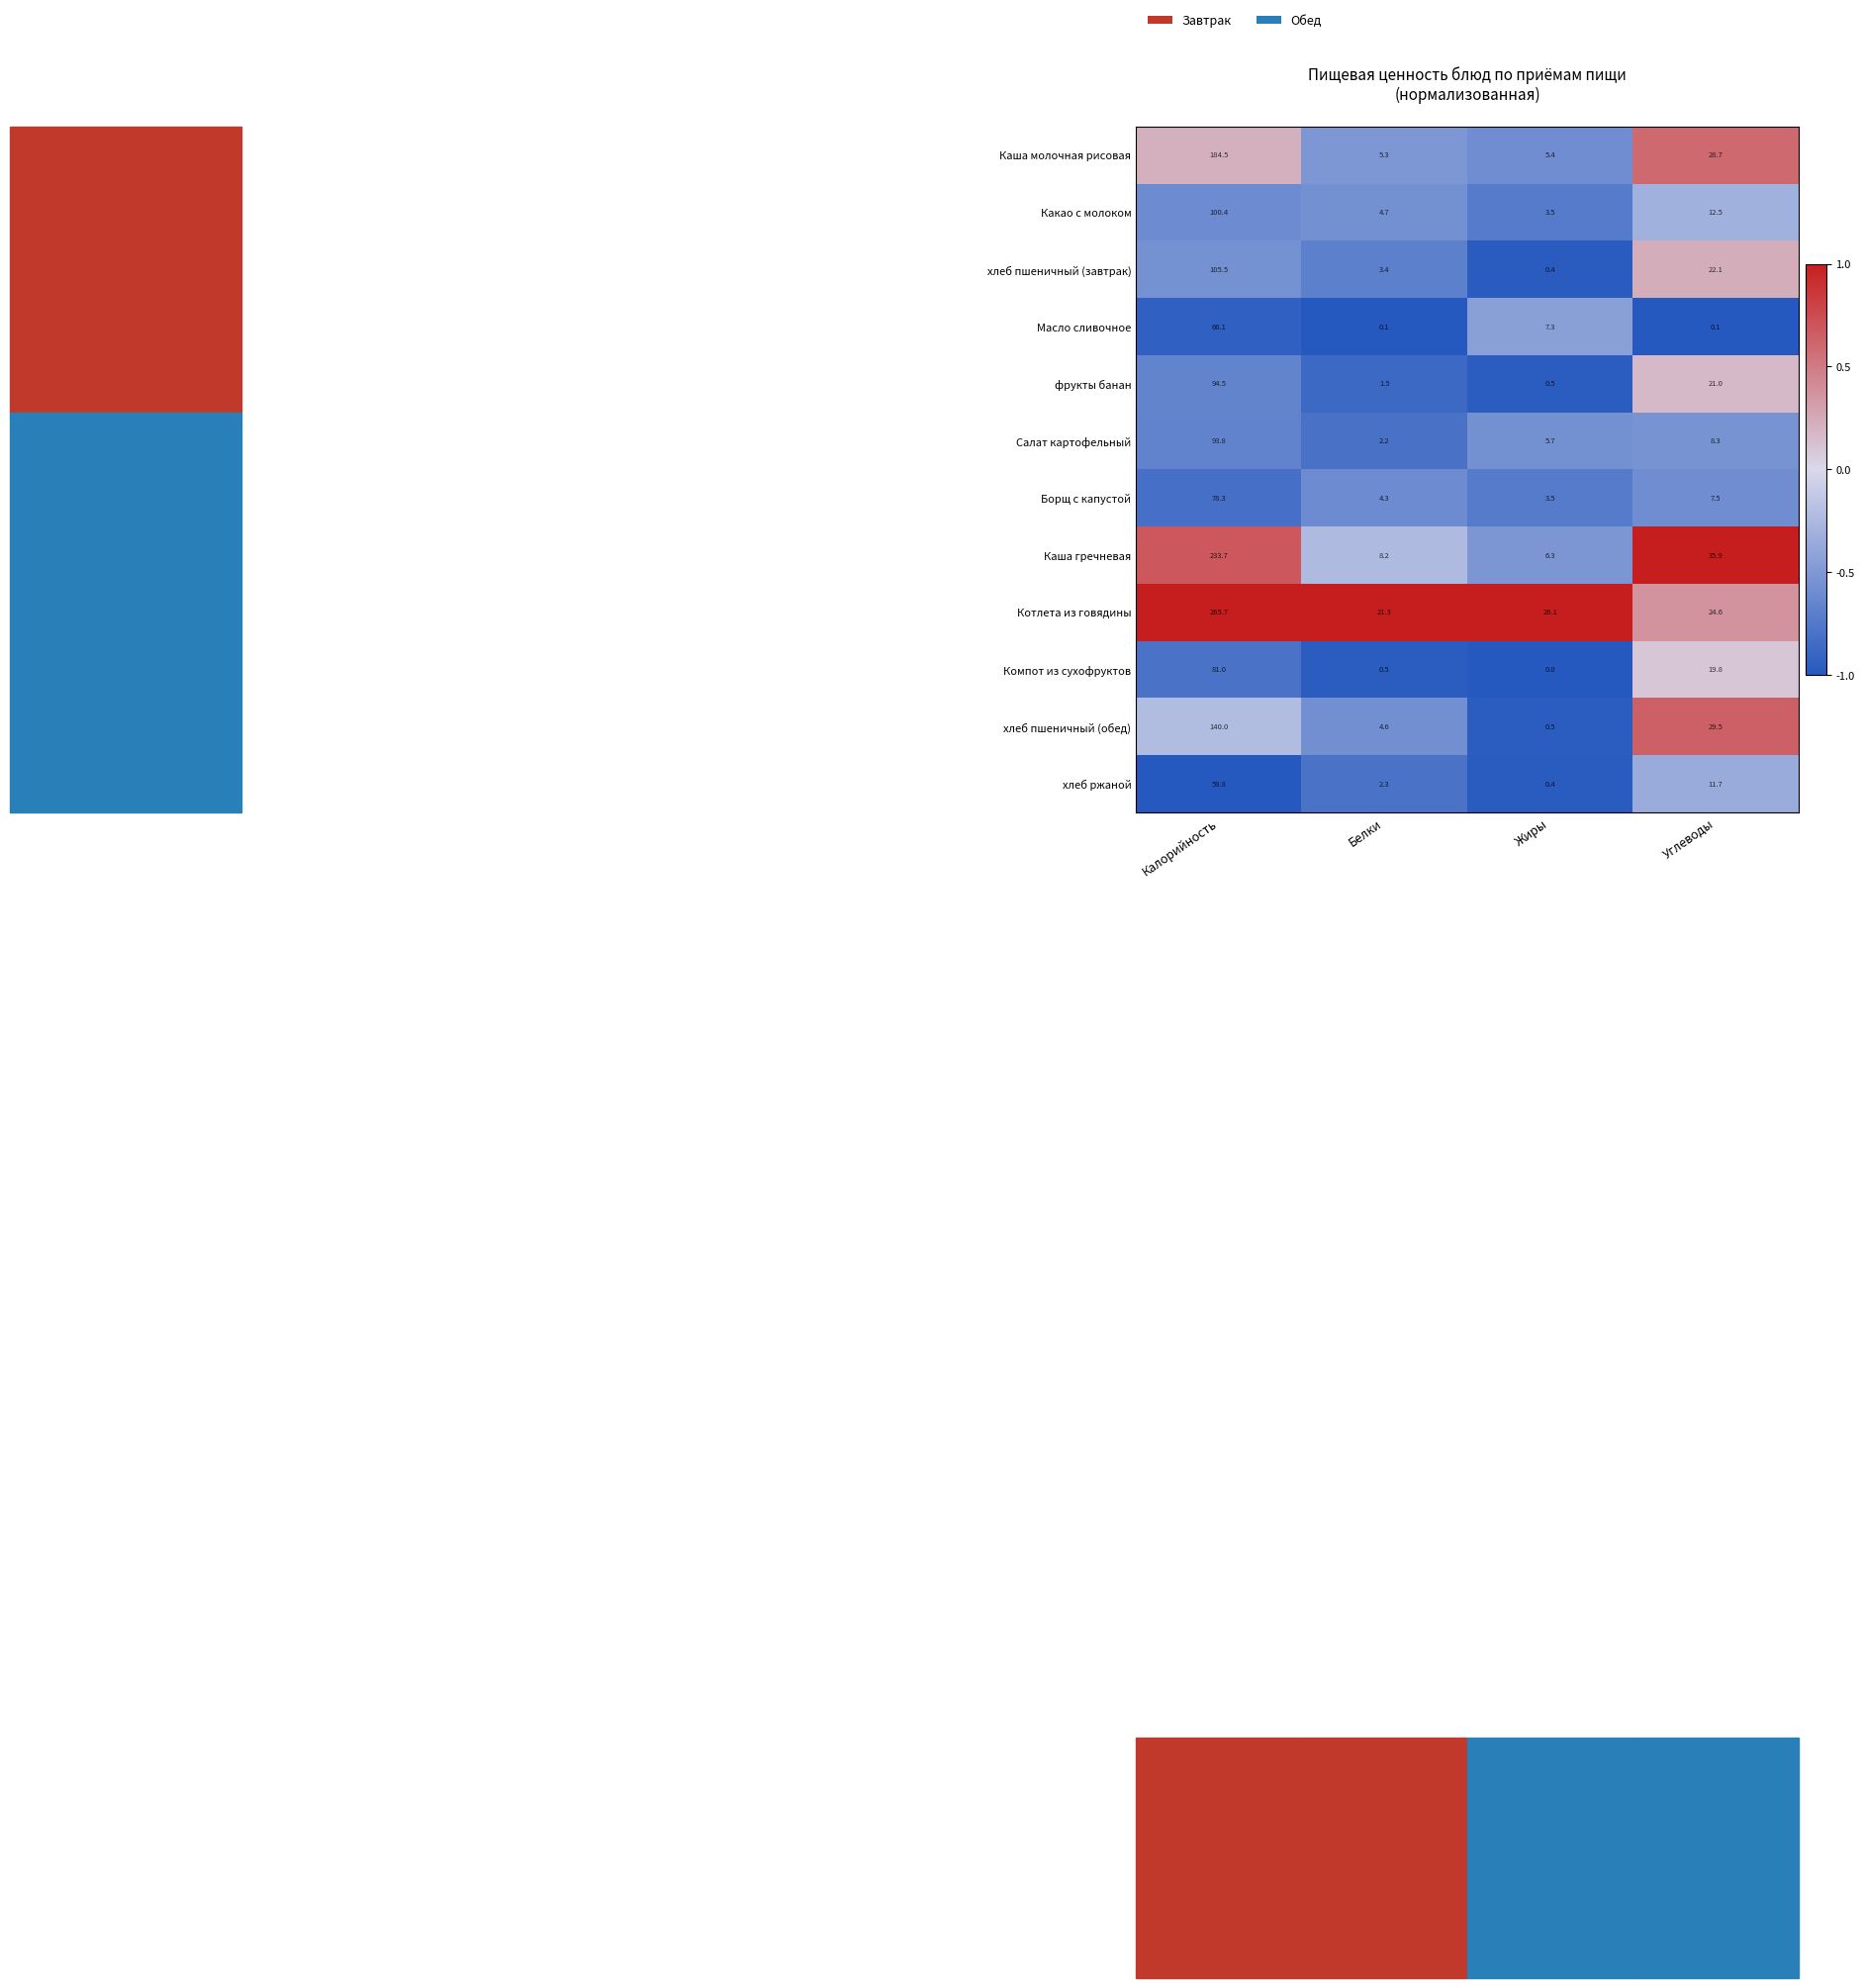

The value of хлеб ржаной at Белки is 2.3. True or false?

True